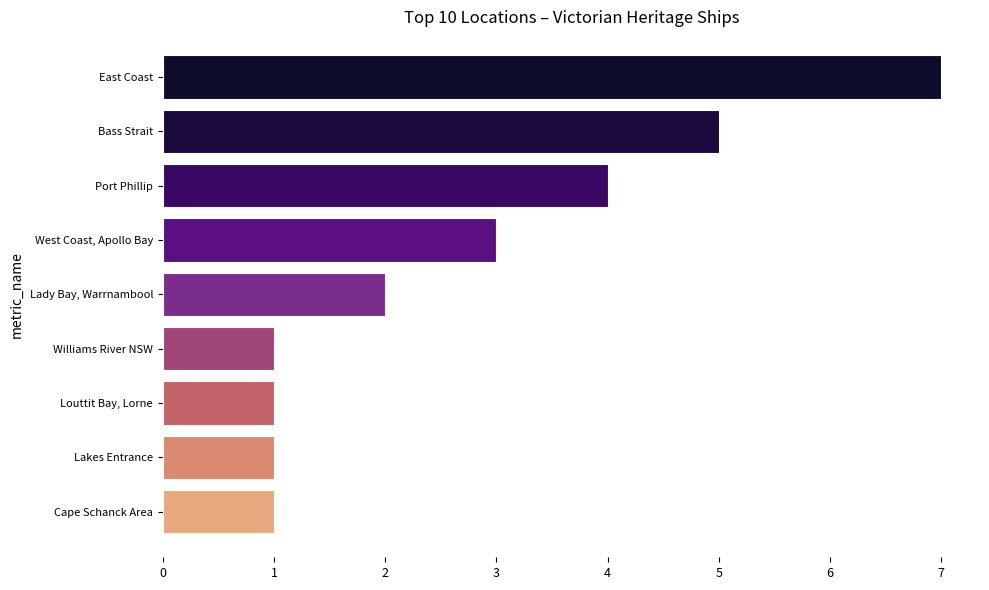

True or false: the data shows 5 at Port Phillip.

False